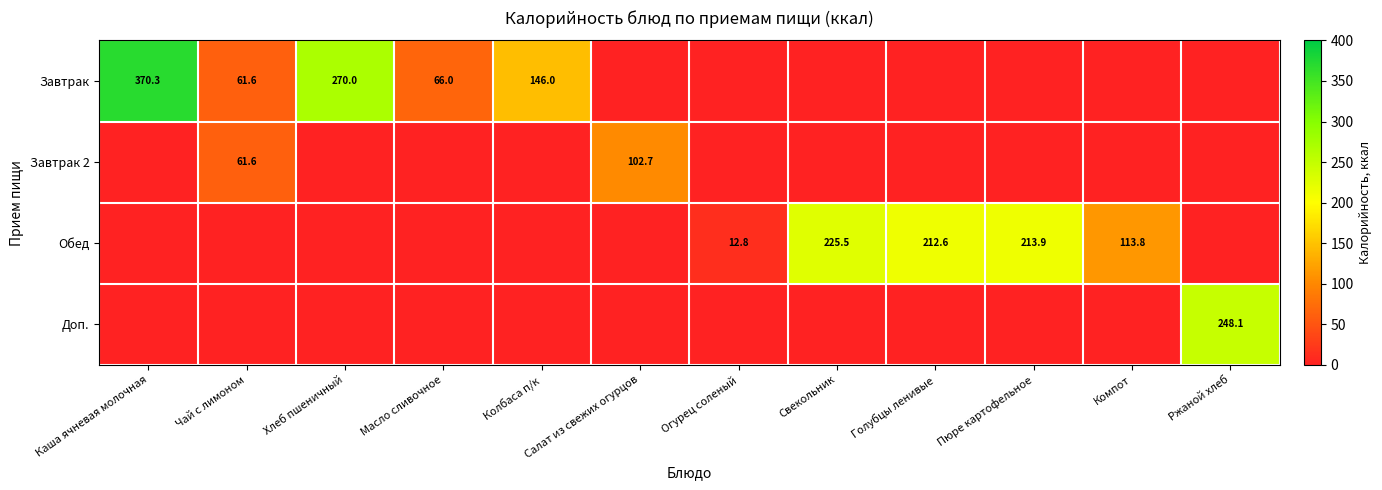

What is the difference between the Завтрак values at Чай с лимоном and Колбаса п/к?

84.4